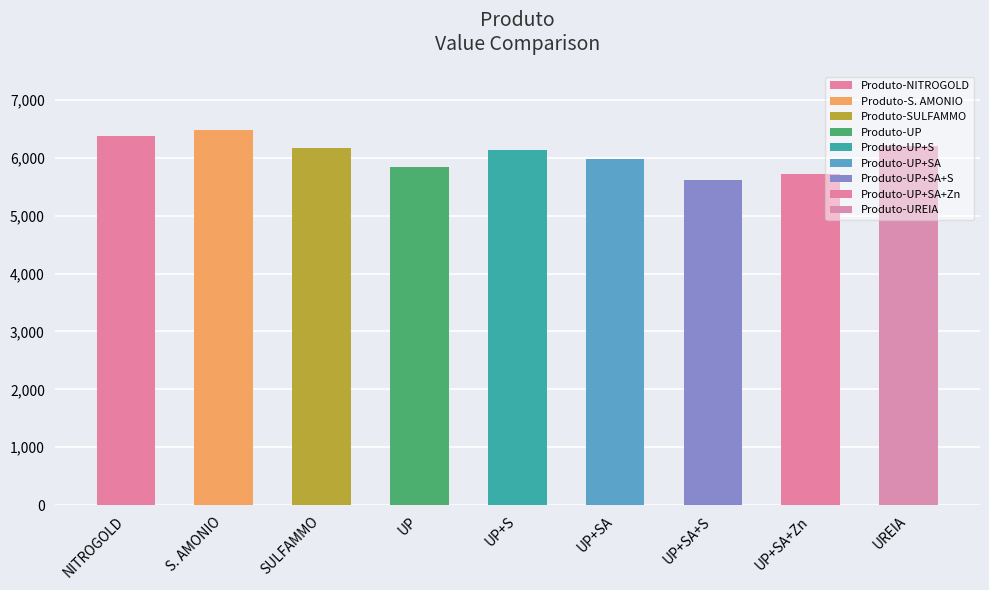

What is the average value?

6060.8